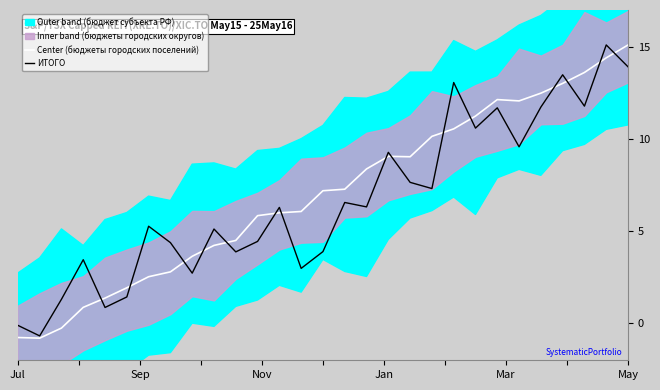

What is the total value across all series at 17?

18.3